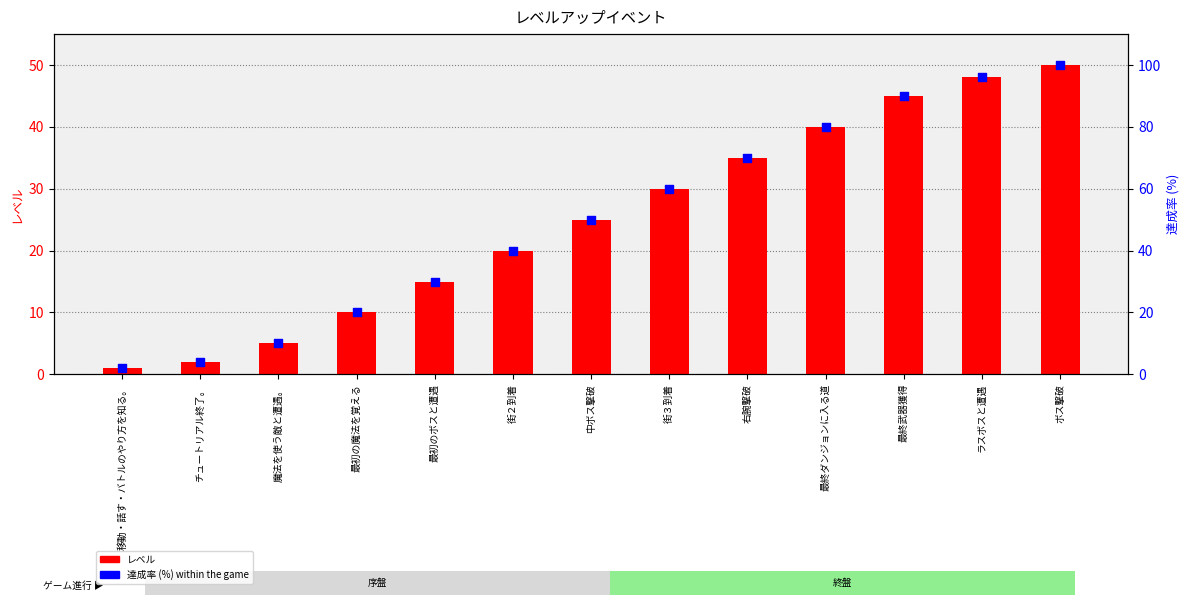

What are all the series names shown in the legend?

レベル, 達成率 (%)